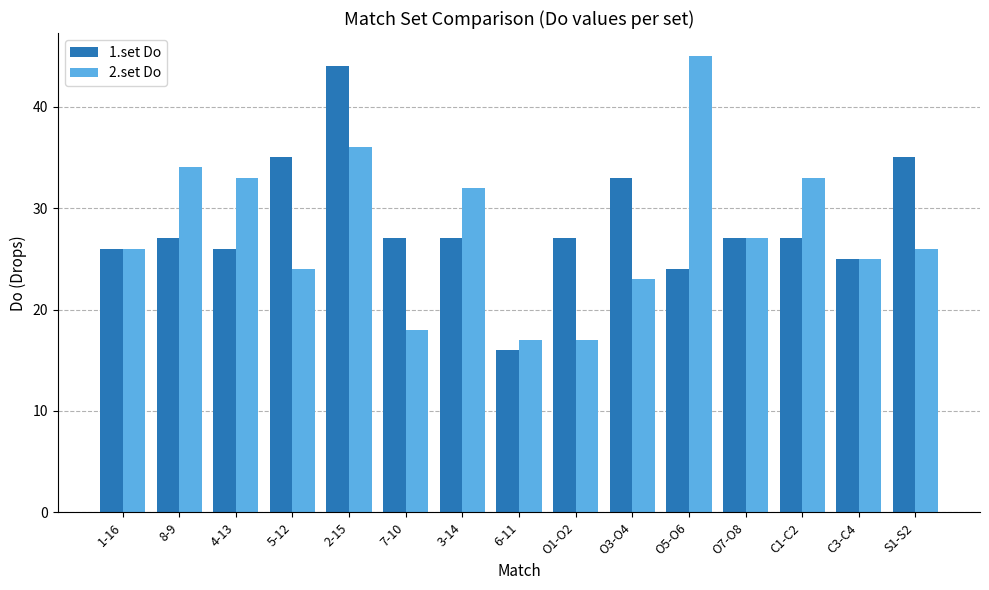

List the series in order of their peak value, lowest first.

1.set Do, 2.set Do